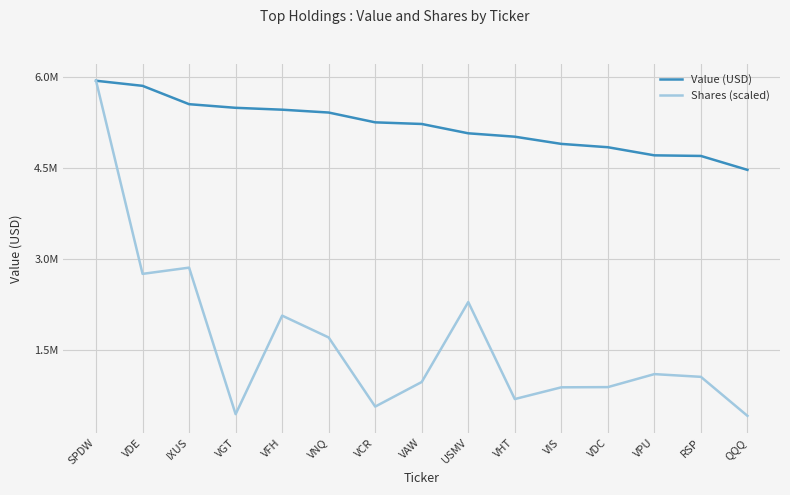

Rank the series at VPU from highest to lowest value.

Value (USD), Shares (scaled)